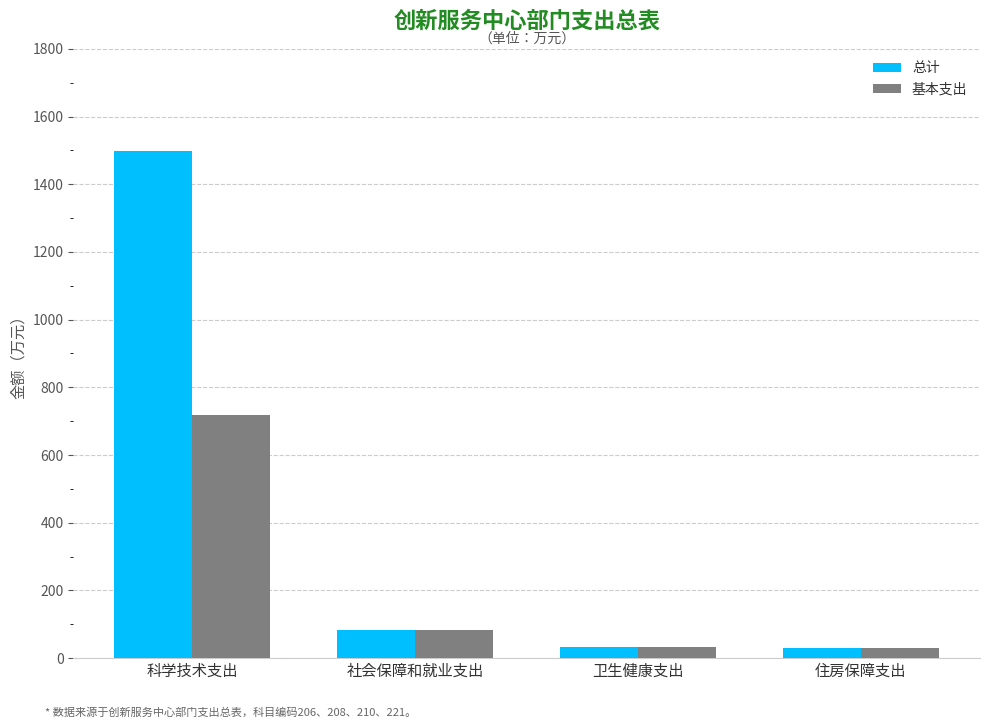

Which label corresponds to the largest value in the chart?

科学技术支出